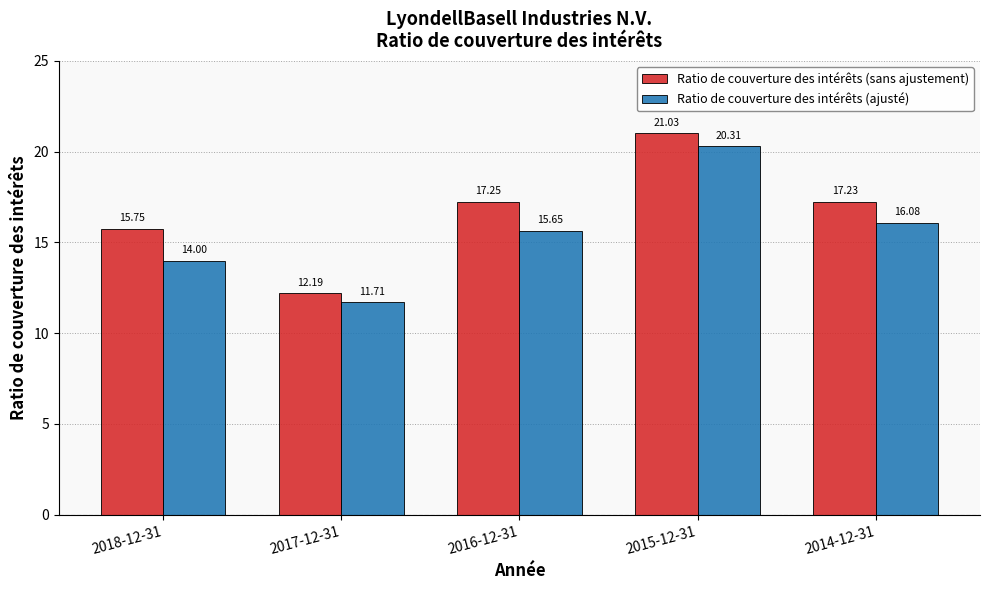

Which category has the lowest value in the Ratio de couverture des intérêts (sans ajustement) series?

2017-12-31